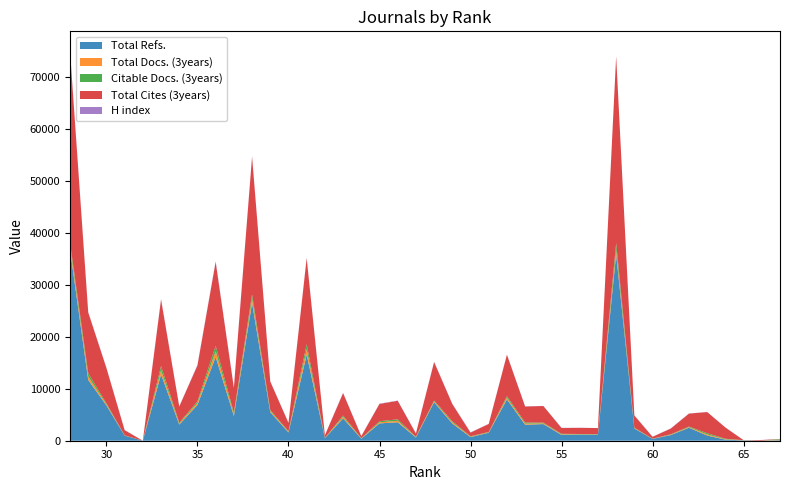

Reading right to left, extract all data points from this chart.

Total Refs.: 28=36844	29=11699	30=6796	31=984	32=0	33=12781	34=3109	35=6907	36=16129	37=4767	38=26531	39=5480	40=1595	41=16572	42=488	43=4307	44=392	45=3339	46=3556	47=617	48=7415	49=3315	50=697	51=1540	52=7965	53=3084	54=3209	55=1117	56=1184	57=1164	58=35920	59=2350	60=349	61=1093	62=2500	63=995	64=209	65=71	66=7	67=112
Total Docs. (3years): 28=670	29=653	30=202	31=32	32=0	33=809	34=185	35=370	36=1086	37=319	38=825	39=219	40=122	41=1006	42=33	43=274	44=51	45=207	46=286	47=80	48=161	49=218	50=84	51=73	52=313	53=210	54=136	55=108	56=57	57=55	58=859	59=78	60=28	61=74	62=113	63=211	64=75	65=17	66=6	67=112
Citable Docs. (3years): 28=670	29=653	30=202	31=32	32=0	33=809	34=185	35=312	36=1086	37=319	38=825	39=219	40=122	41=1006	42=33	43=274	44=51	45=207	46=286	47=80	48=161	49=218	50=84	51=73	52=313	53=210	54=136	55=108	56=57	57=55	58=1320	59=78	60=28	61=74	62=113	63=250	64=94	65=17	66=1	67=112
Total Cites (3years): 28=36844	29=11699	30=6796	31=984	32=0	33=12781	34=3109	35=6907	36=16129	37=4767	38=26531	39=5480	40=1595	41=16572	42=488	43=4307	44=392	45=3339	46=3556	47=617	48=7415	49=3315	50=697	51=1540	52=7965	53=3084	54=3209	55=1117	56=1184	57=1164	58=35920	59=2350	60=349	61=1093	62=2500	63=4067	64=2172	65=0	66=126	67=0
H index: 28=89	29=82	30=60	31=32	32=0	33=107	34=27	35=97	36=137	37=102	38=68	39=34	40=33	41=89	42=23	43=70	44=22	45=50	46=53	47=24	48=63	49=31	50=57	51=21	52=51	53=43	54=16	55=25	56=17	57=7	58=46	59=23	60=19	61=49	62=25	63=13	64=12	65=4	66=6	67=11